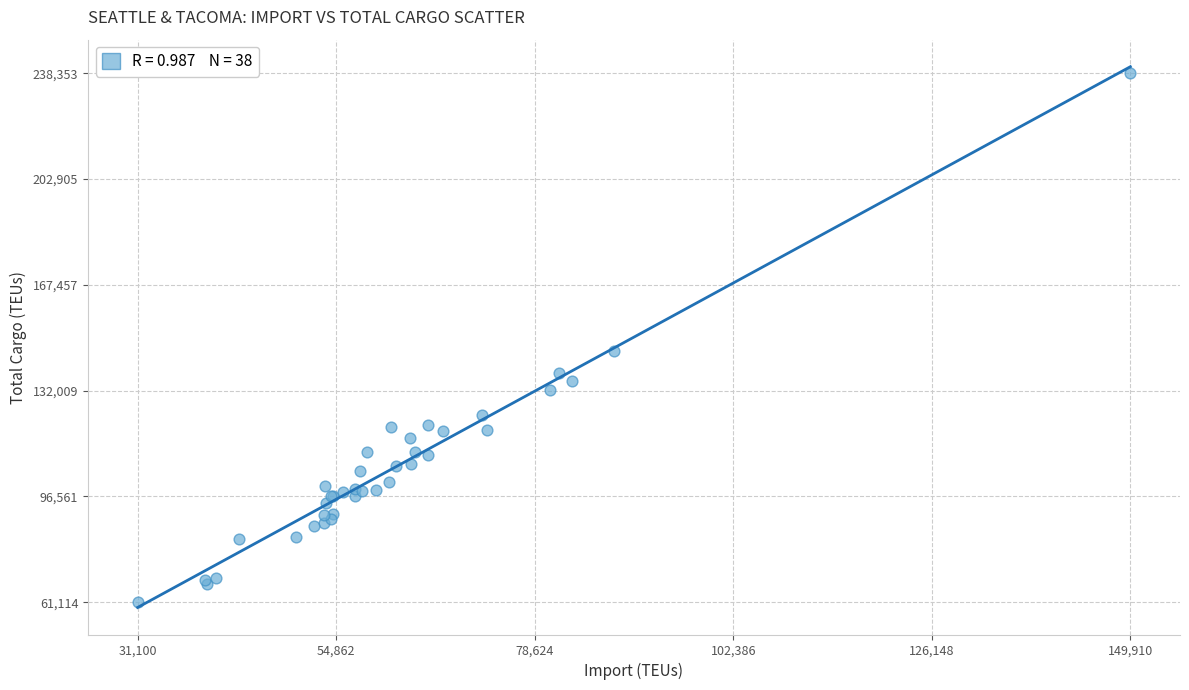

What Y value in the scatter plot is closest to 149733?

145170